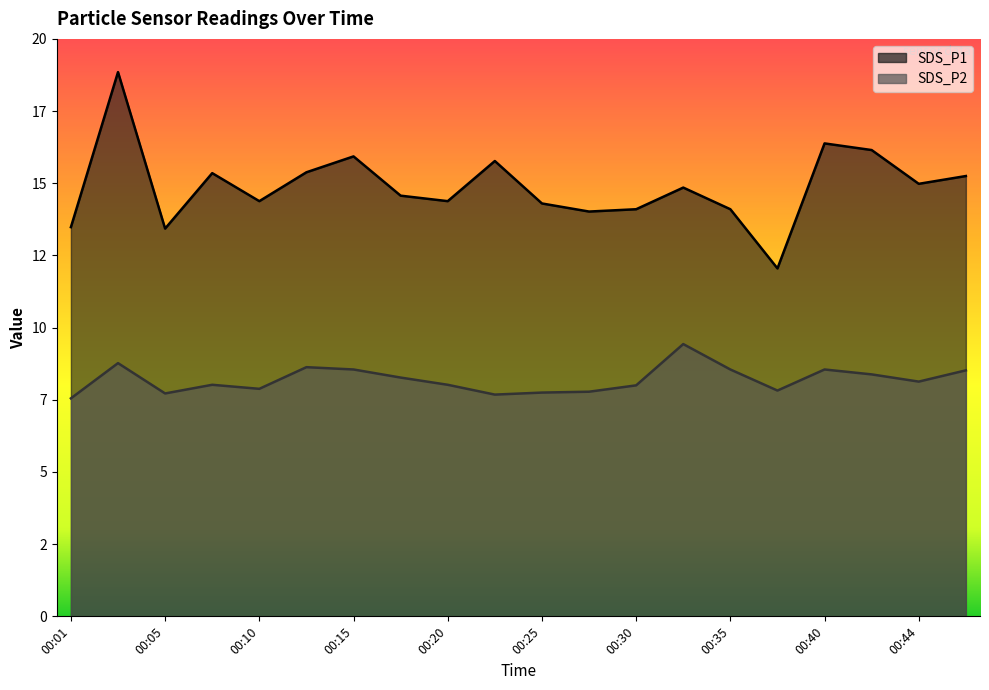

What is the difference between the highest and lowest values at 00:47?

6.7